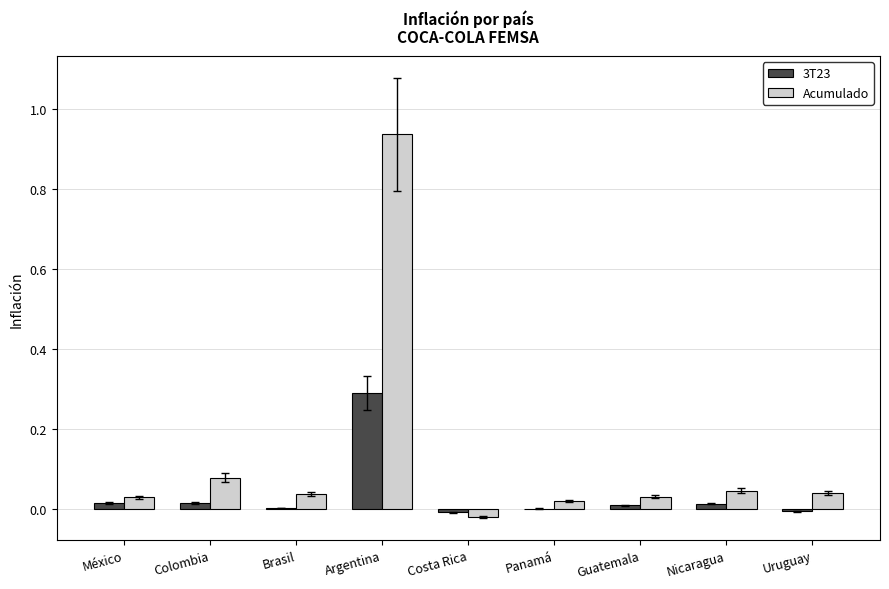

At which label does 3T23 reach its peak?

Argentina